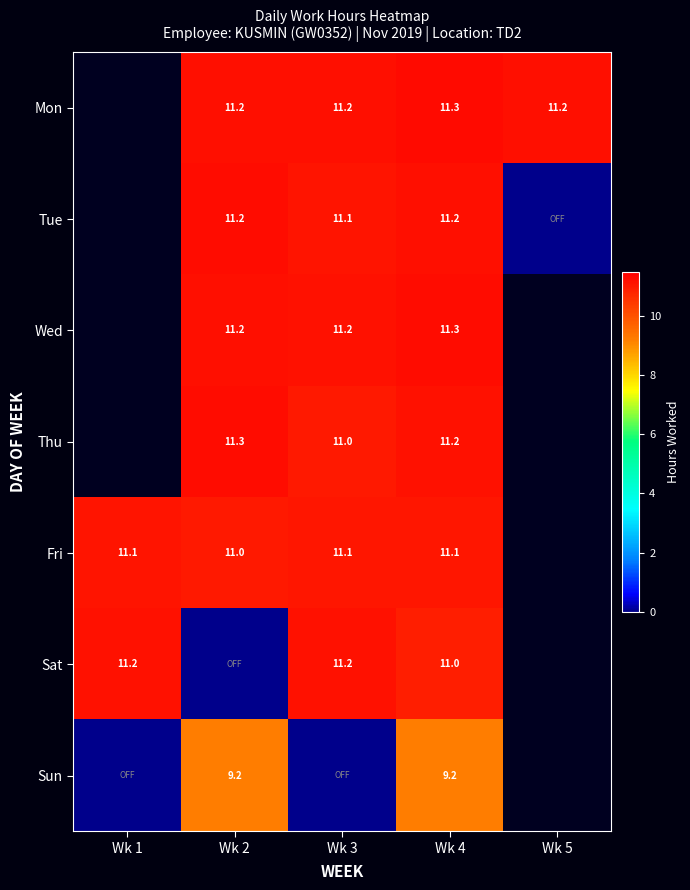

The Fri series shows 3.4 at Wk 4. True or false?

False